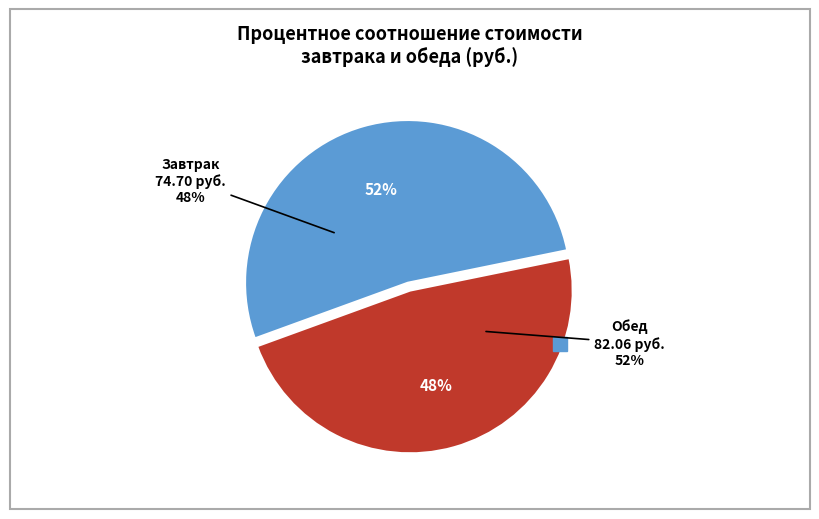

Combined, do Обед and Завтрак account for over 50%?

Yes